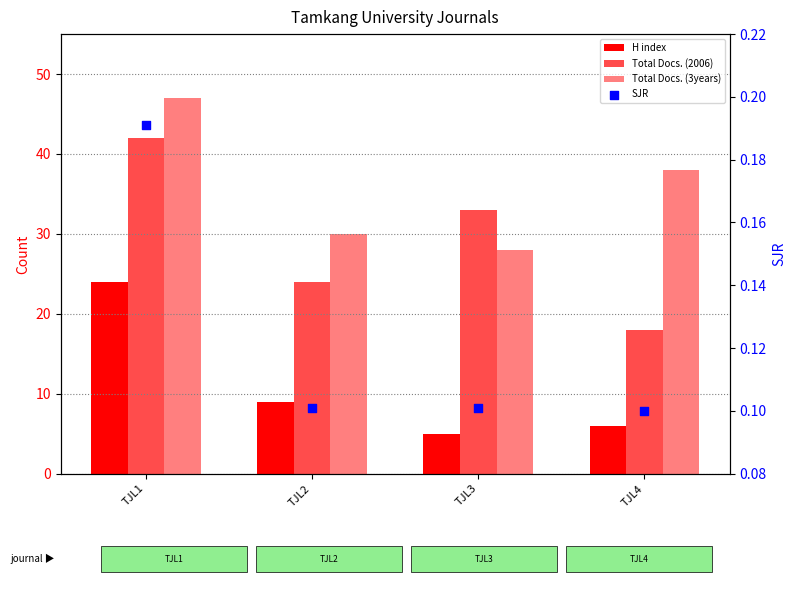

Which series reaches the minimum Y coordinate?

SJR